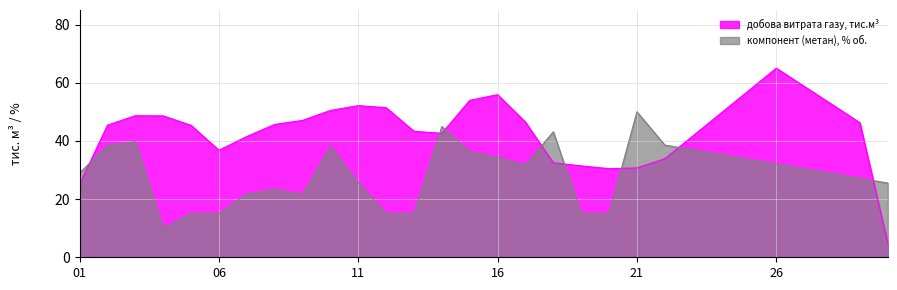

The chart shows a value of 16.6 at 06. True or false?

False